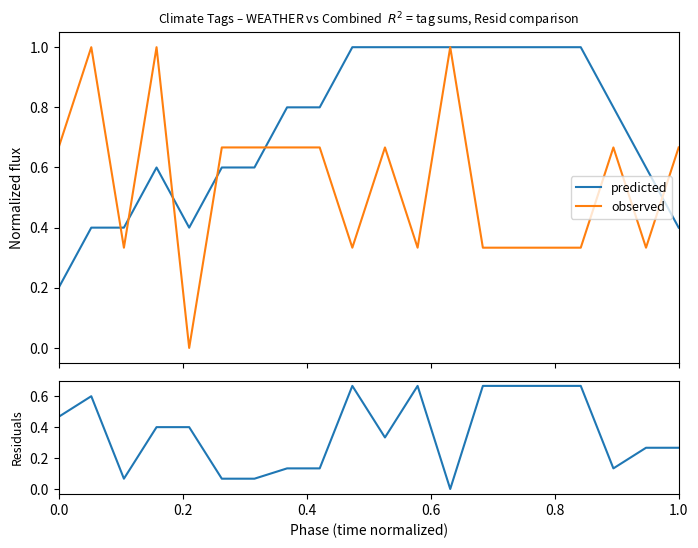

What is the highest value of the predicted series?

1.0